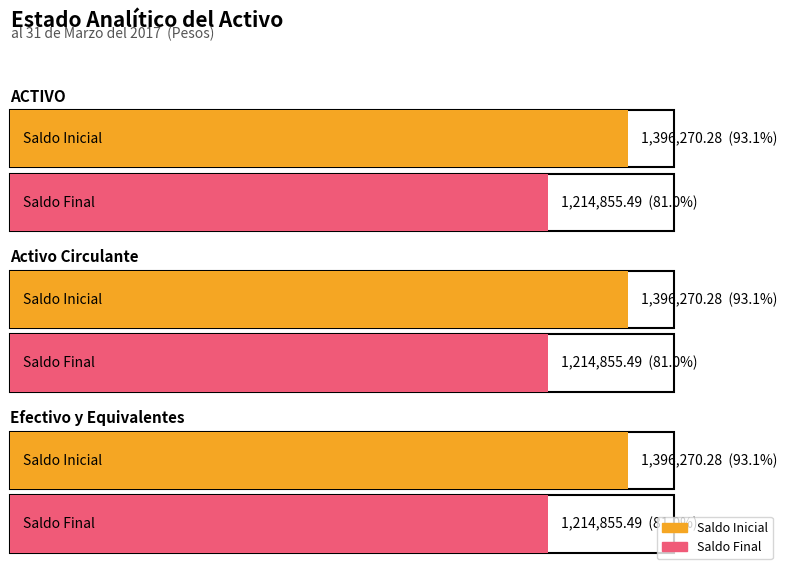

Are the bars grouped side by side (vs. stacked)?

Yes